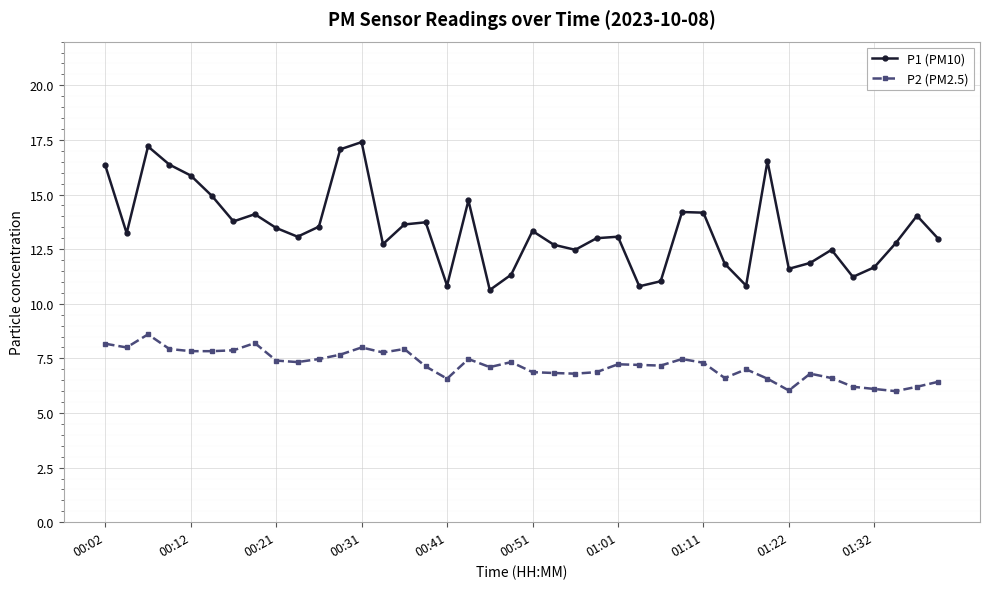

Which series has the largest total across all categories?

P1 (PM10)